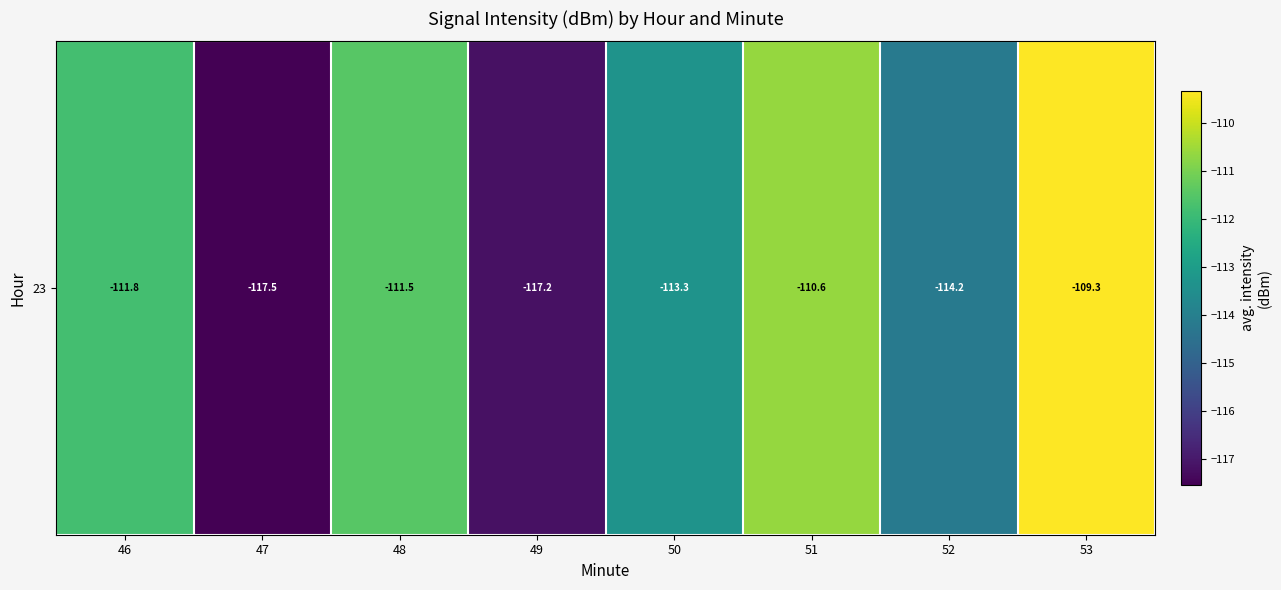

How many data points are less than -111?

6